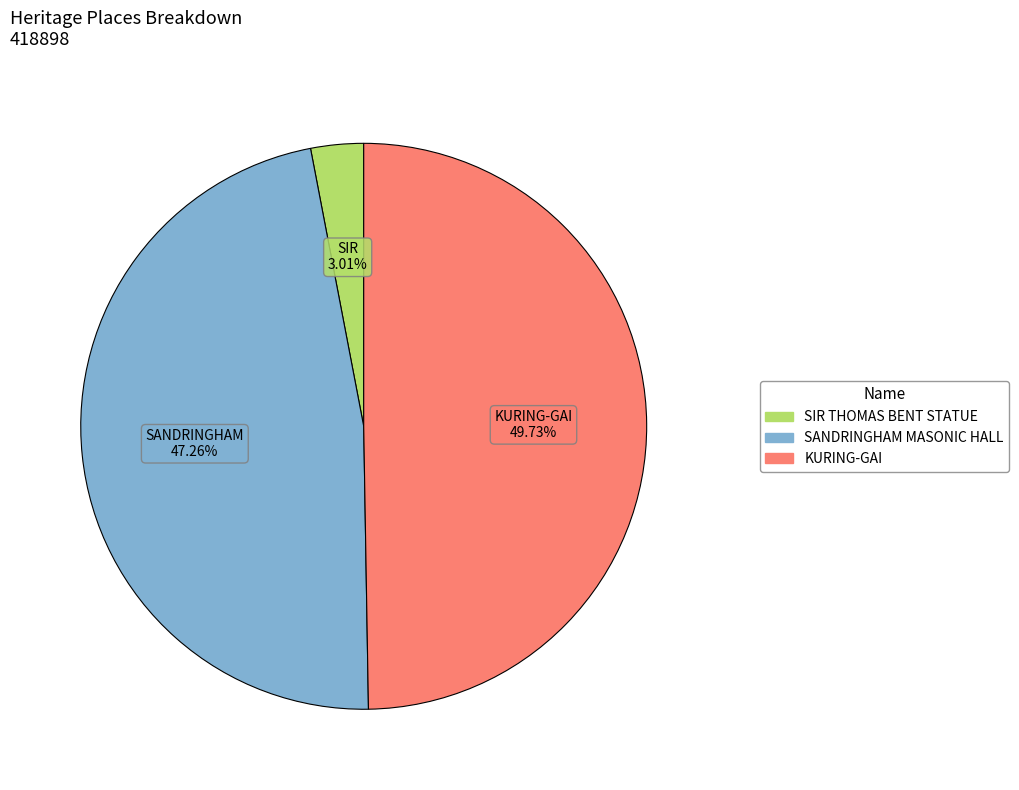

Is SIR THOMAS BENT STATUE the majority of the pie?

No